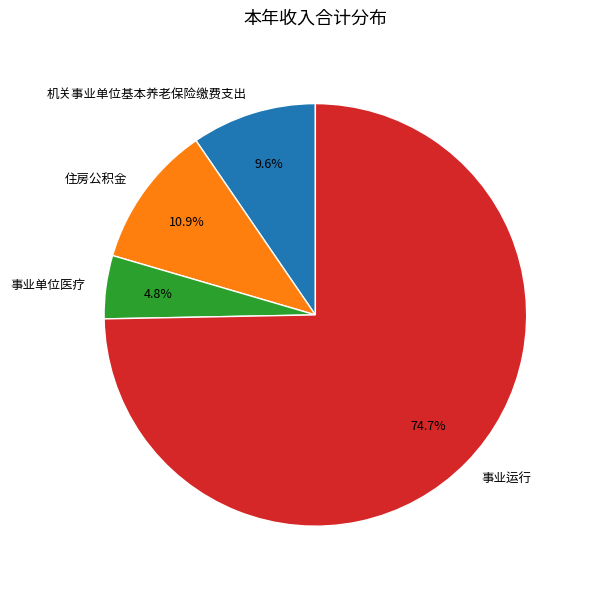

To the nearest percent, what portion does 事业单位医疗 represent?

5%